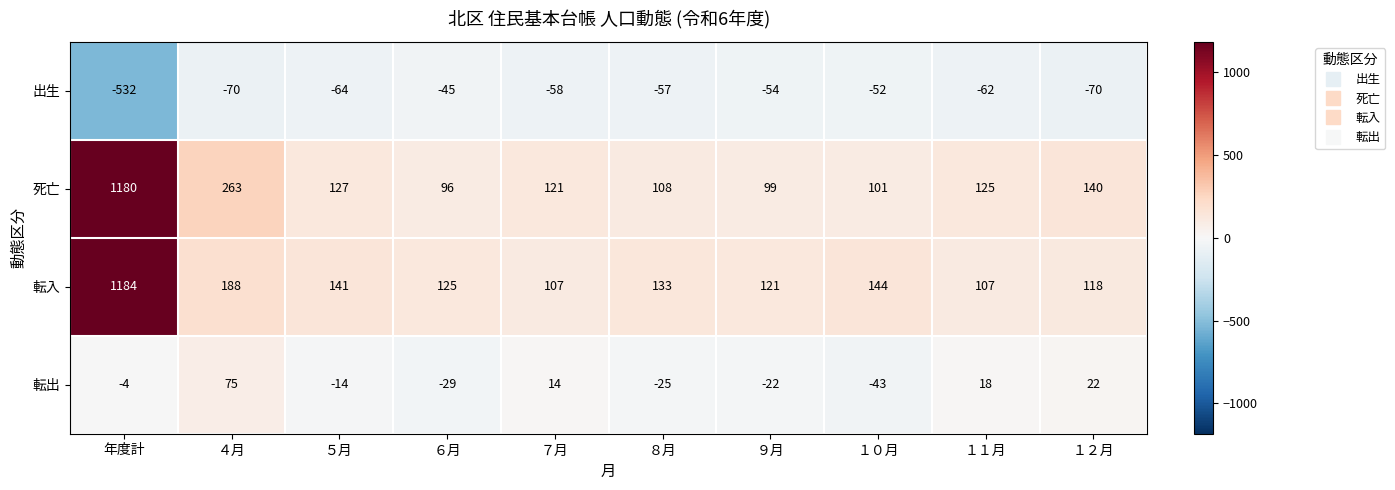

Which series has the largest range (max minus min)?

死亡